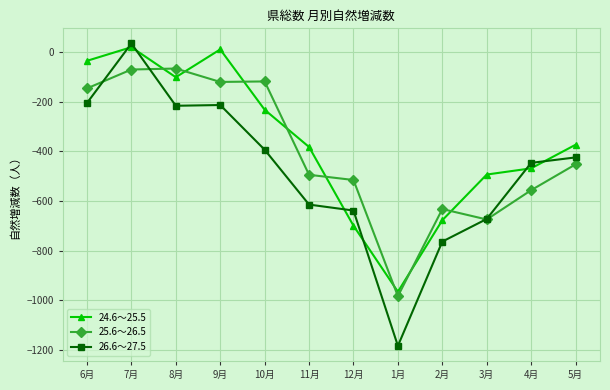

Which series has the largest range (max minus min)?

26.6～27.5